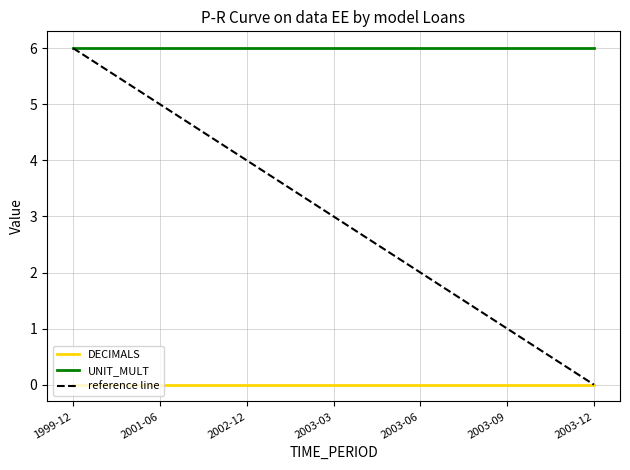

Which series has the largest total across all categories?

UNIT_MULT